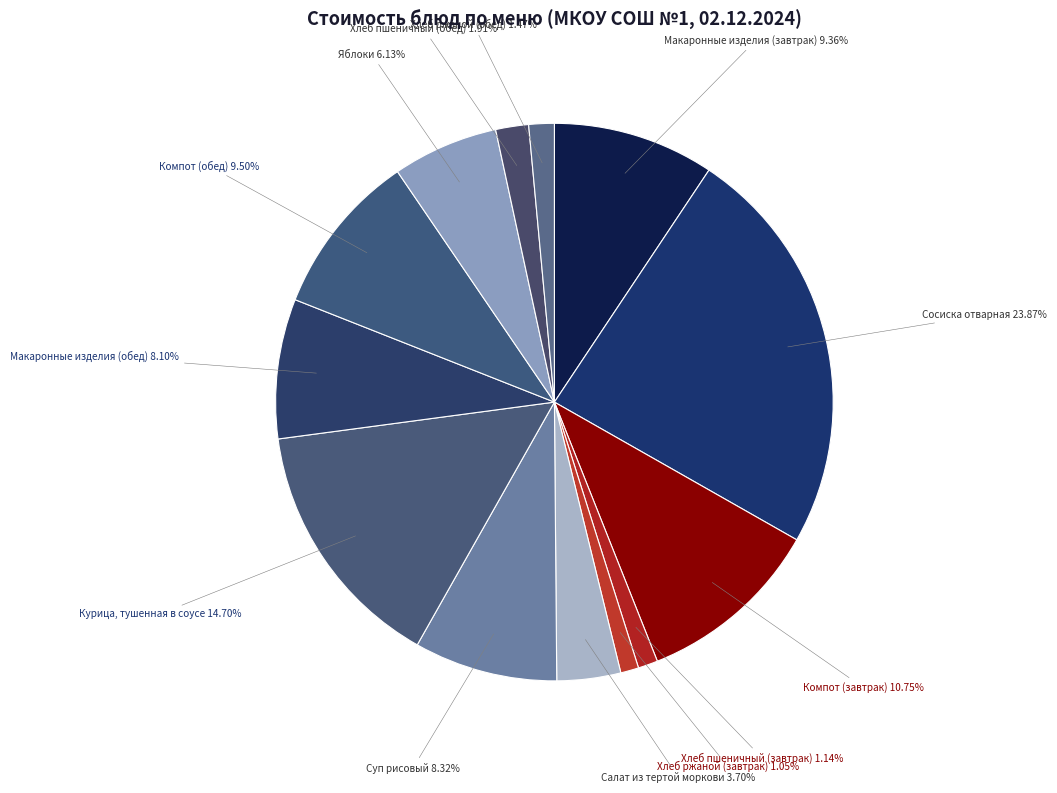

Does Макаронные изделия (завтрак) represent more than half of the total?

No